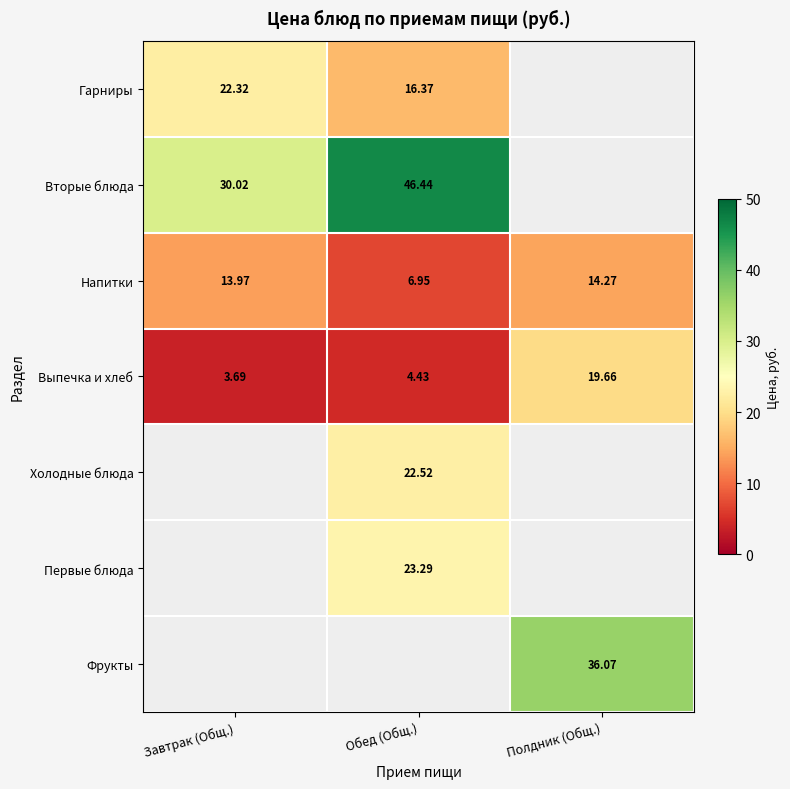

List the labels in order of Напитки value, largest first.

Полдник (Общ.), Завтрак (Общ.), Обед (Общ.)